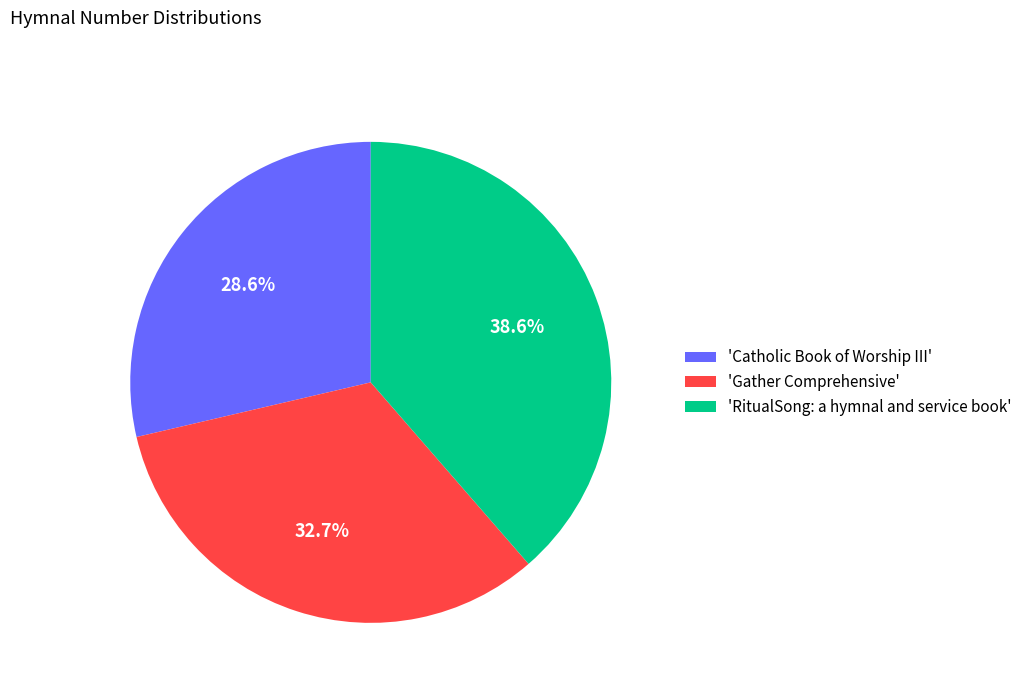

Between 'Gather Comprehensive' and 'Catholic Book of Worship III', which is larger?

'Gather Comprehensive'